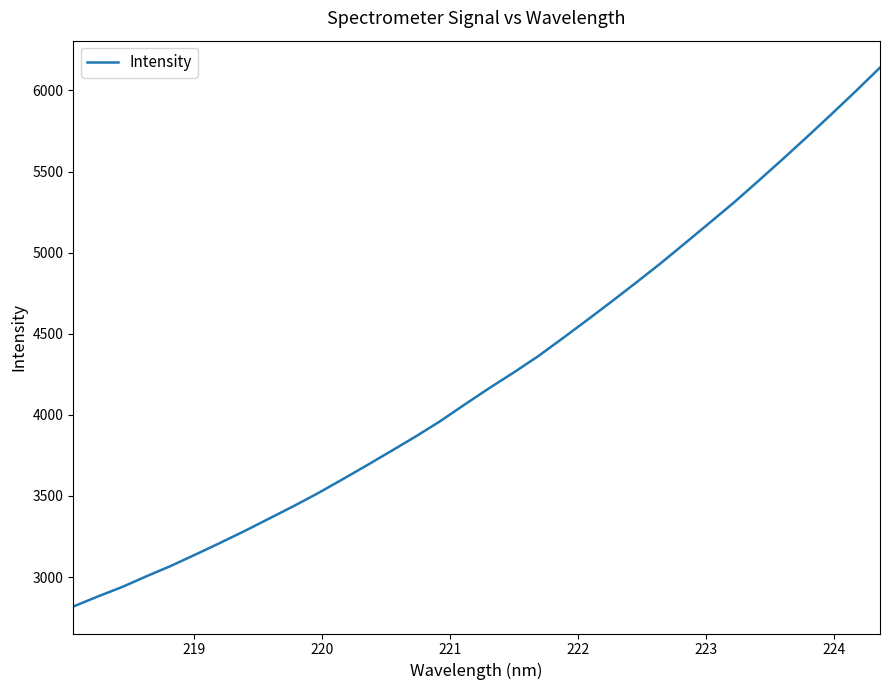

True or false: the data has more than 2 interior local peaks.

False